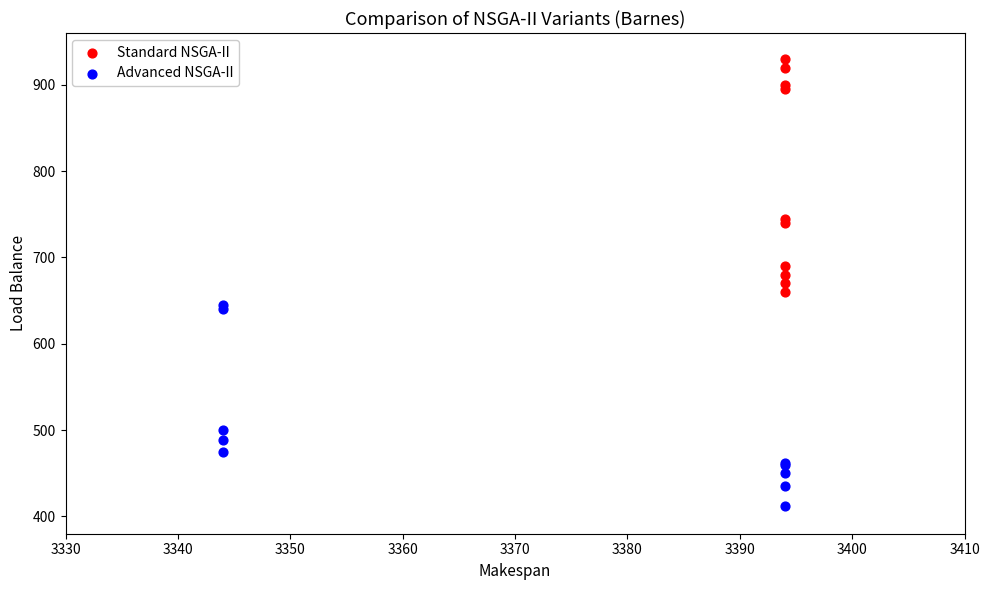

Which series reaches the minimum Y coordinate?

Advanced NSGA-II